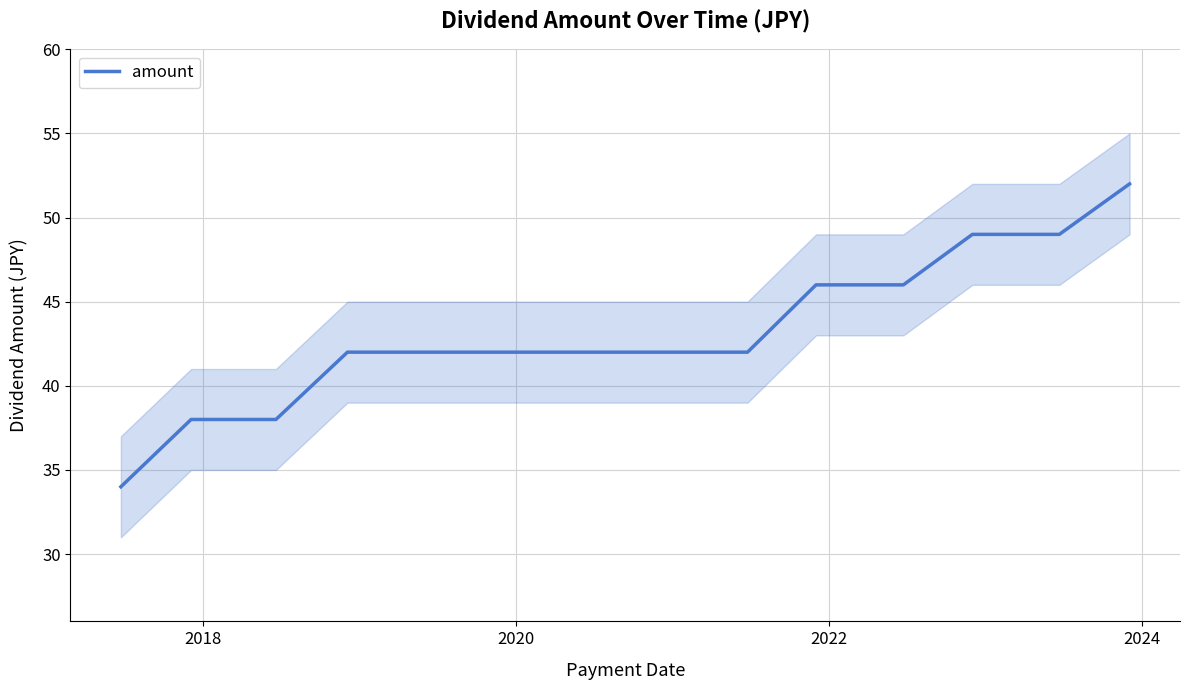

How many data points are above 42?

5